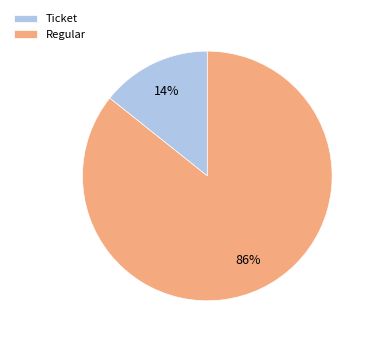

Rank the categories by value from highest to lowest.

Regular, Ticket